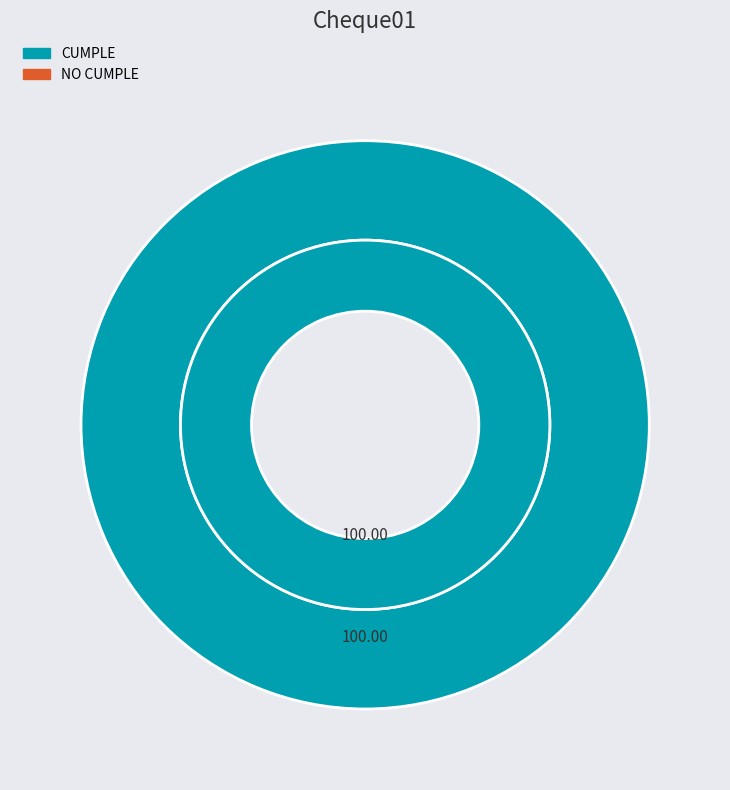

Between CUMPLE and NO CUMPLE, which is larger?

CUMPLE